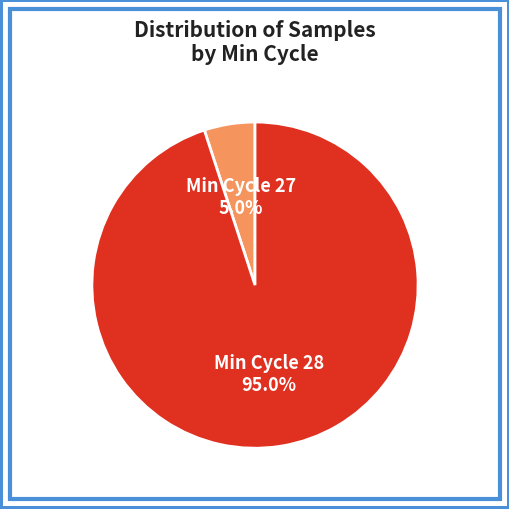

Is there any slice that represents more than half of the pie?

Yes